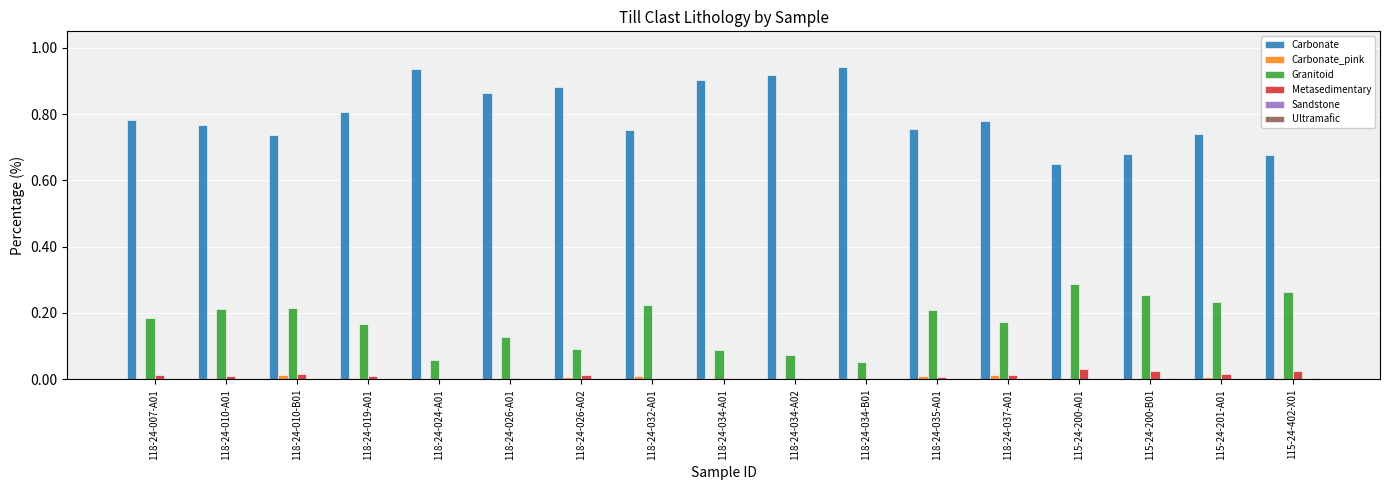

At which label does Granitoid reach its peak?

115-24-200-A01